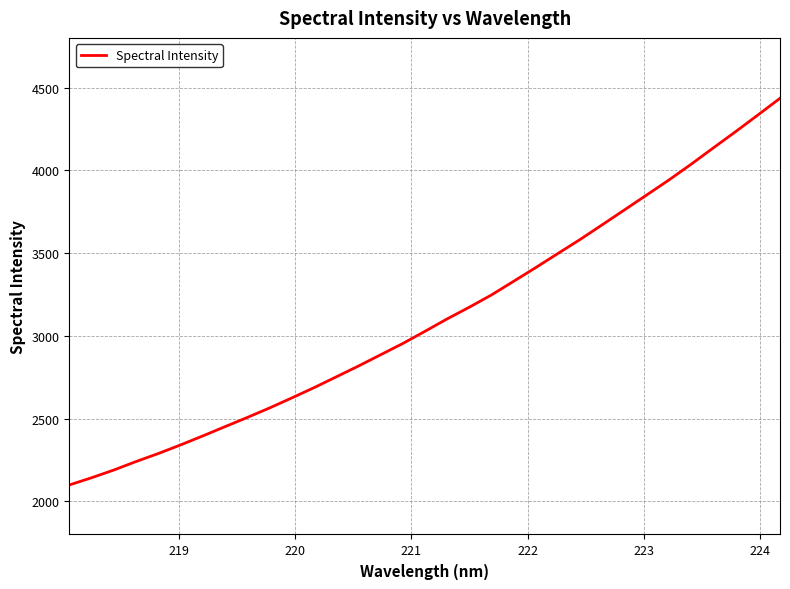

What is the difference between the maximum and minimum values?

2336.0